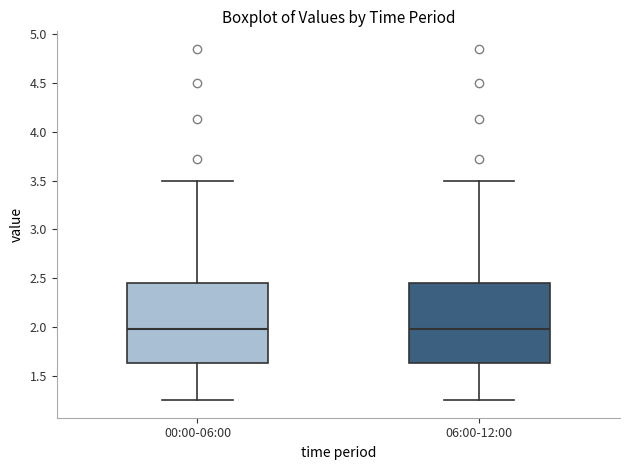

Where is the upper edge of the box for 06:00-12:00 on the y-axis? The values are not printed on the chart, so give them approximately, as read against the axis.

2.45